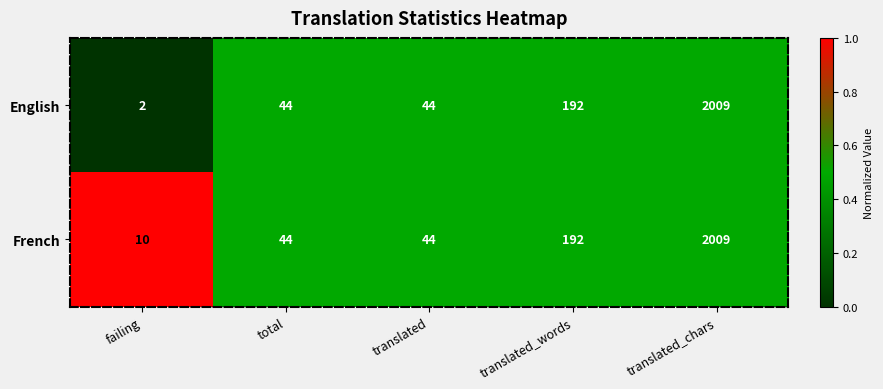

At which category is the sum across all series the highest?

translated_chars